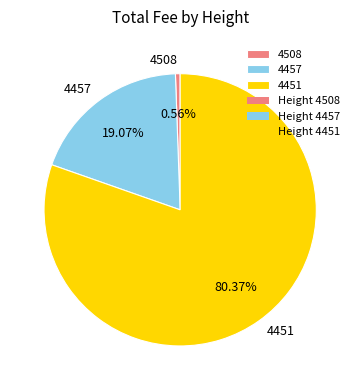

Does 4451 account for over 50% of the chart?

Yes